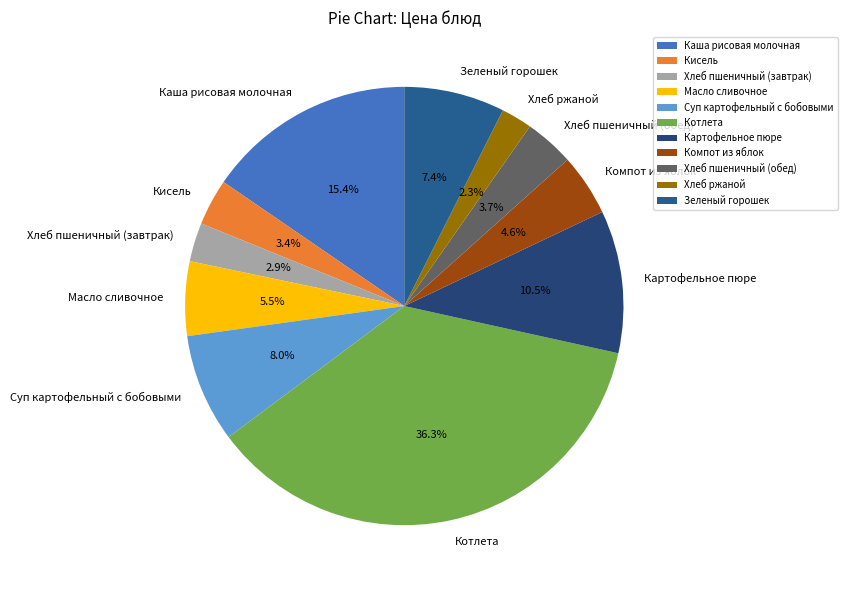

Do Каша рисовая молочная and Зеленый горошек together represent more than half of the pie?

No